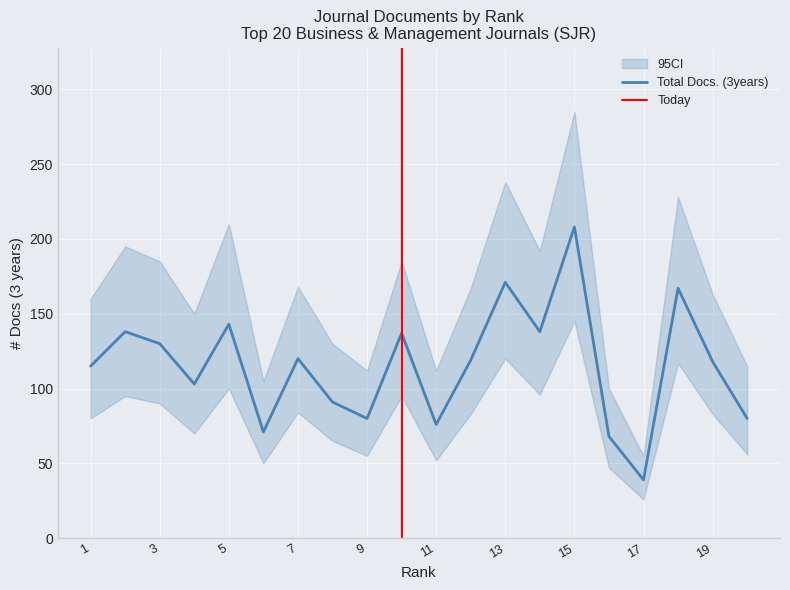

True or false: Citable Docs. (3years) and Total Docs. (3years) cross at least once.

False